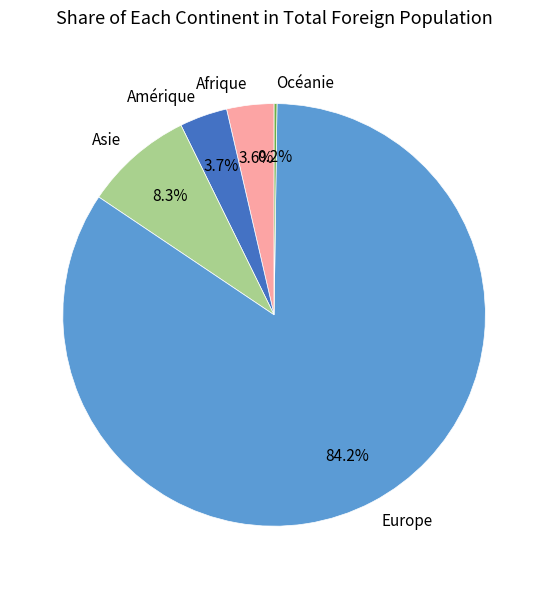

To the nearest percent, what is the average slice percentage?

20%